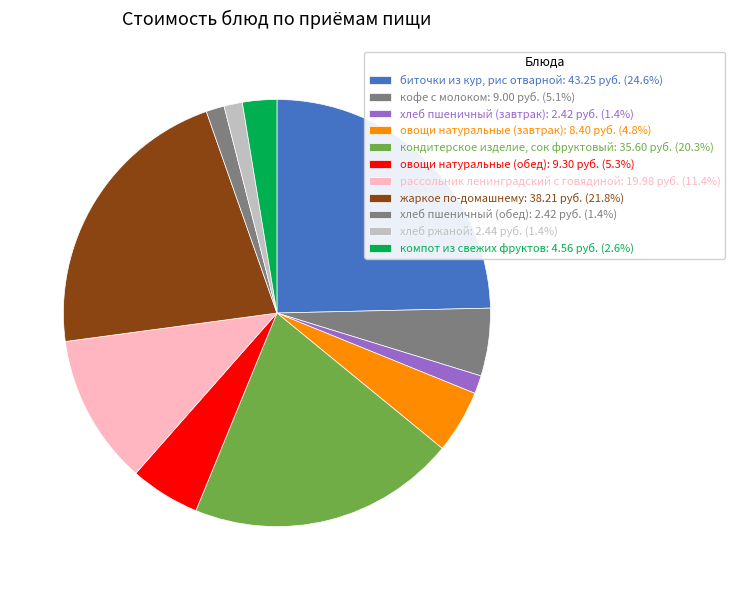

Count the number of slices in the pie.

11